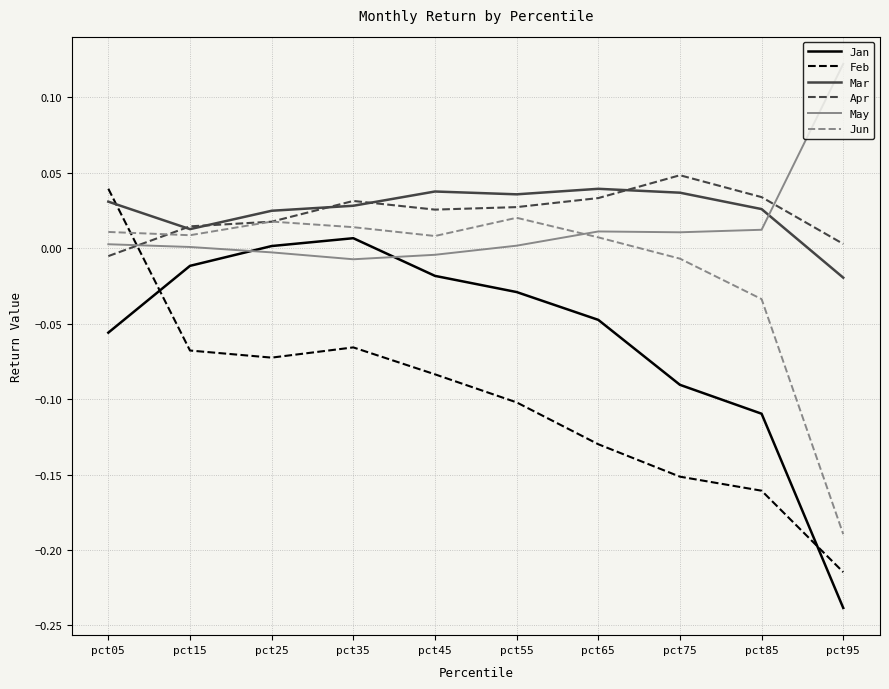

In Jun, how many points are higher than both neighbors (excluding endpoints)?

2